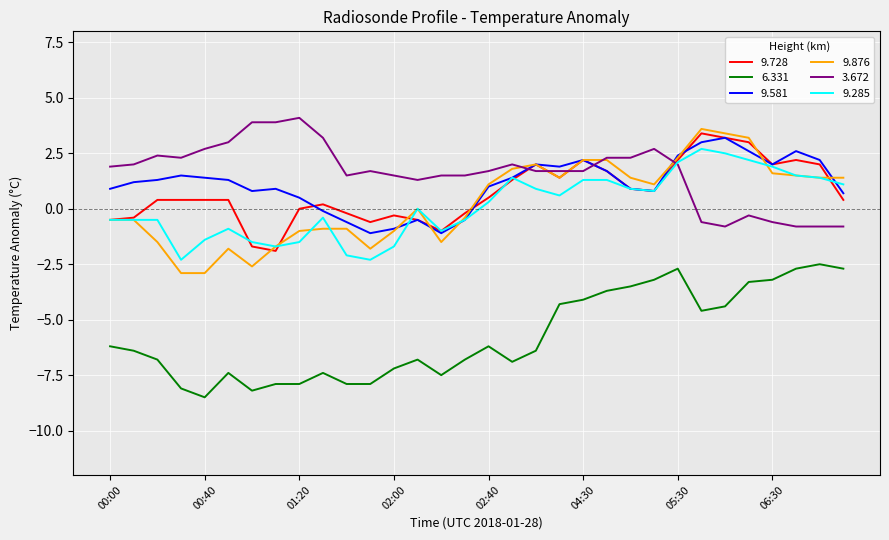

Which series has the widest spread of values?

9.876